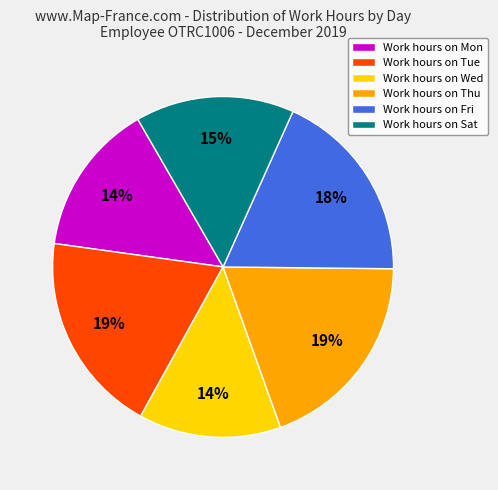

Does Work hours on Sat represent more than half of the total?

No